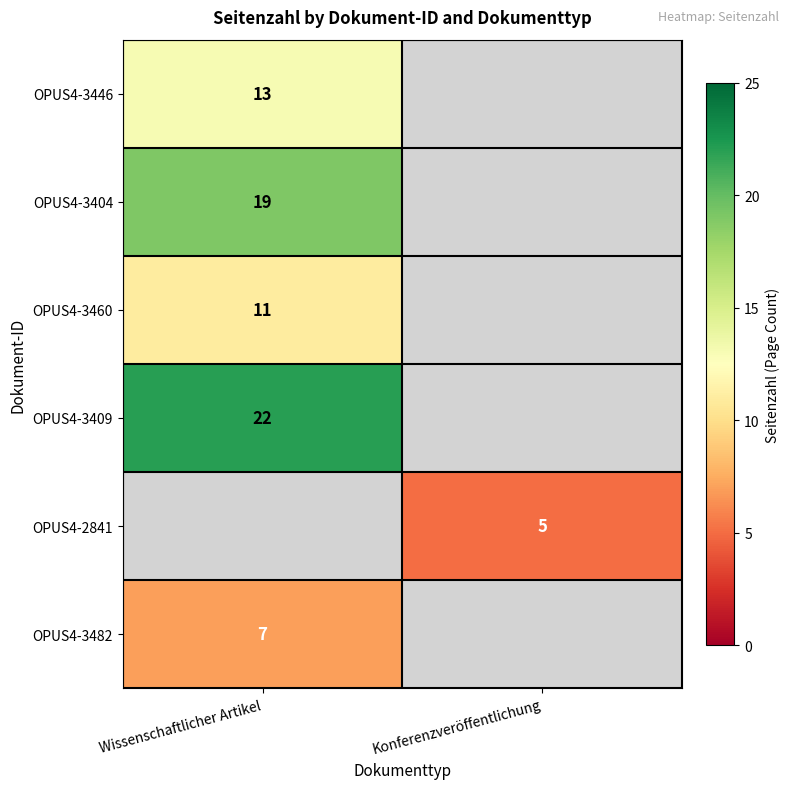

True or false: OPUS4-3482 has a value of 7 at Wissenschaftlicher Artikel.

True